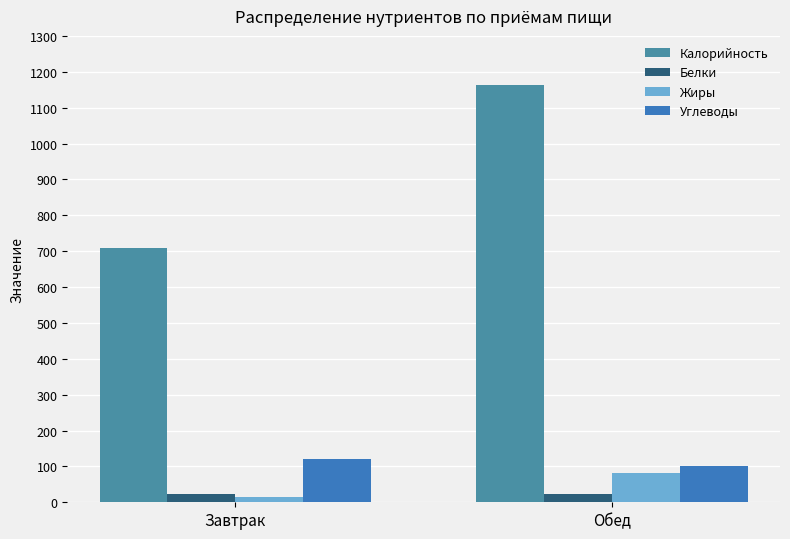

Which series has the widest spread of values?

Калорийность